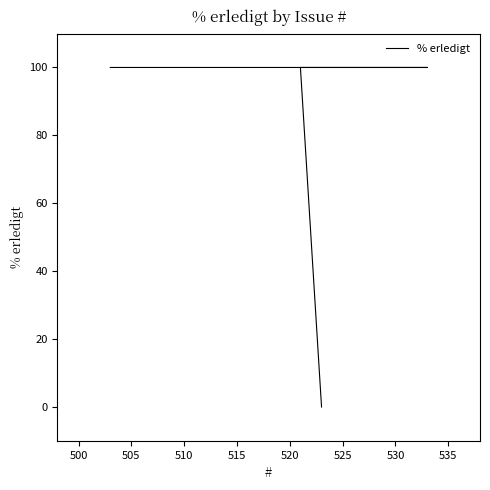

What is the greatest value displayed?

100